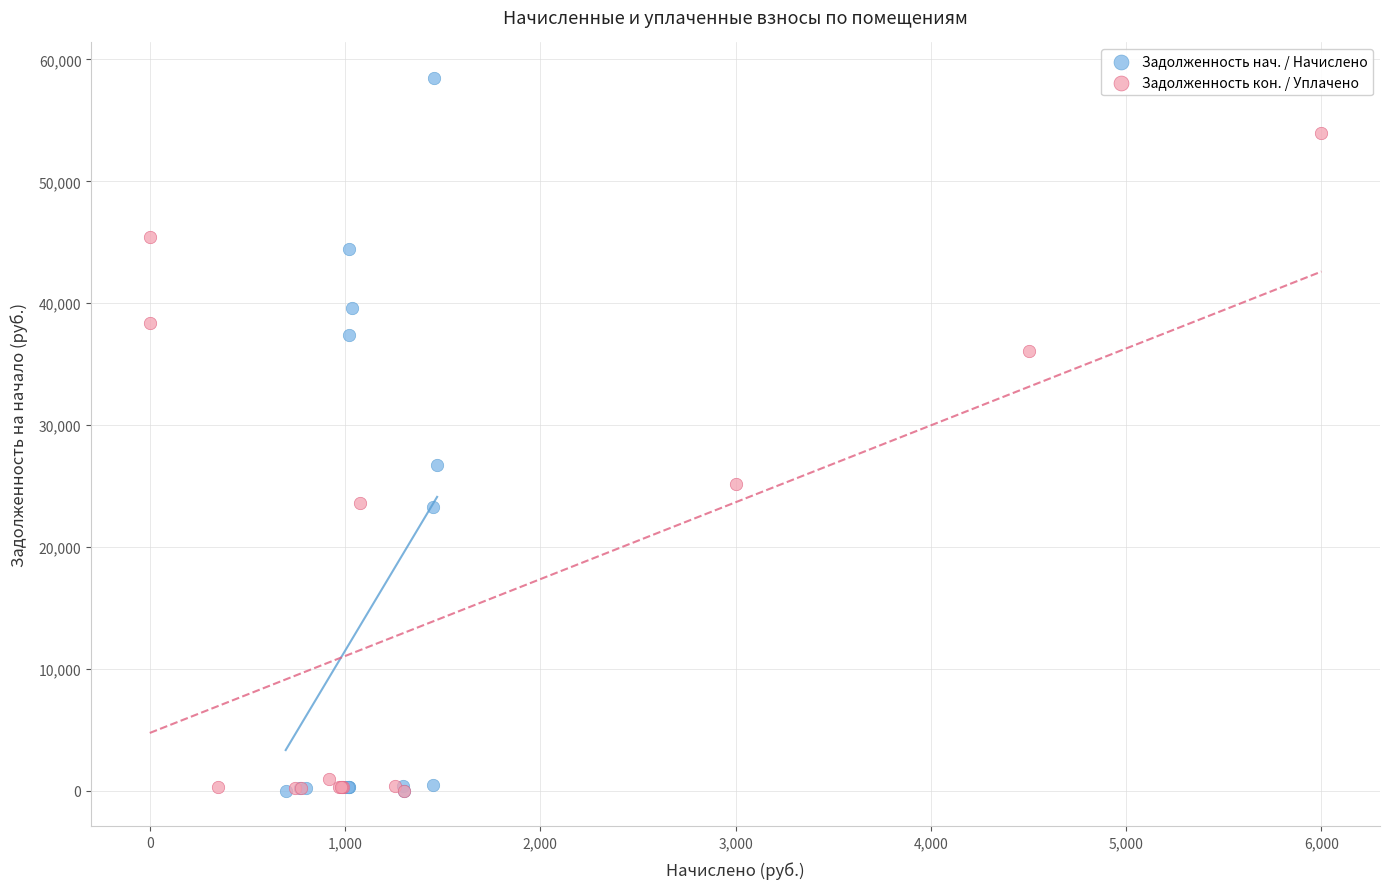

What are all the series names shown in the legend?

Задолженность нач. / Начислено, Задолженность кон. / Уплачено